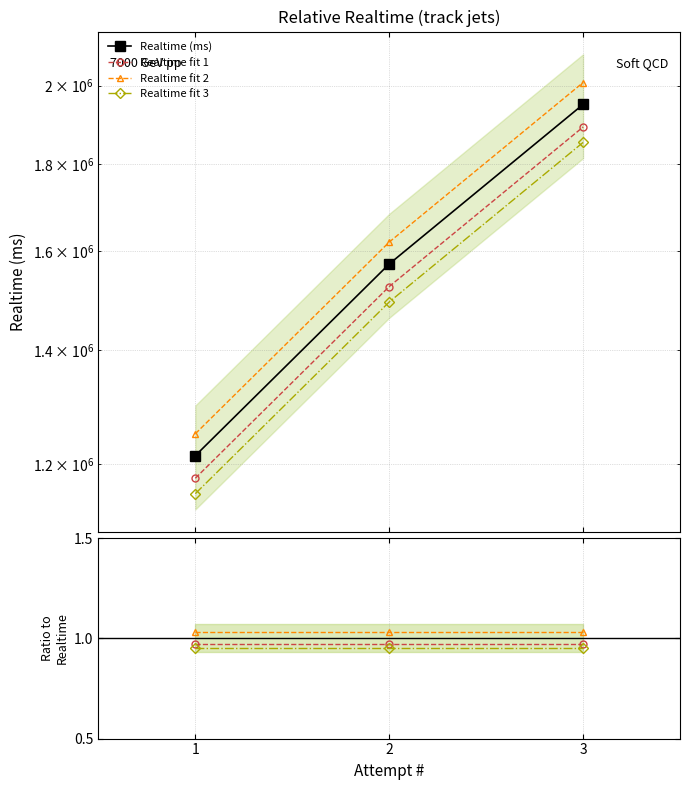

List the labels in order of value, largest first.

3, 2, 1